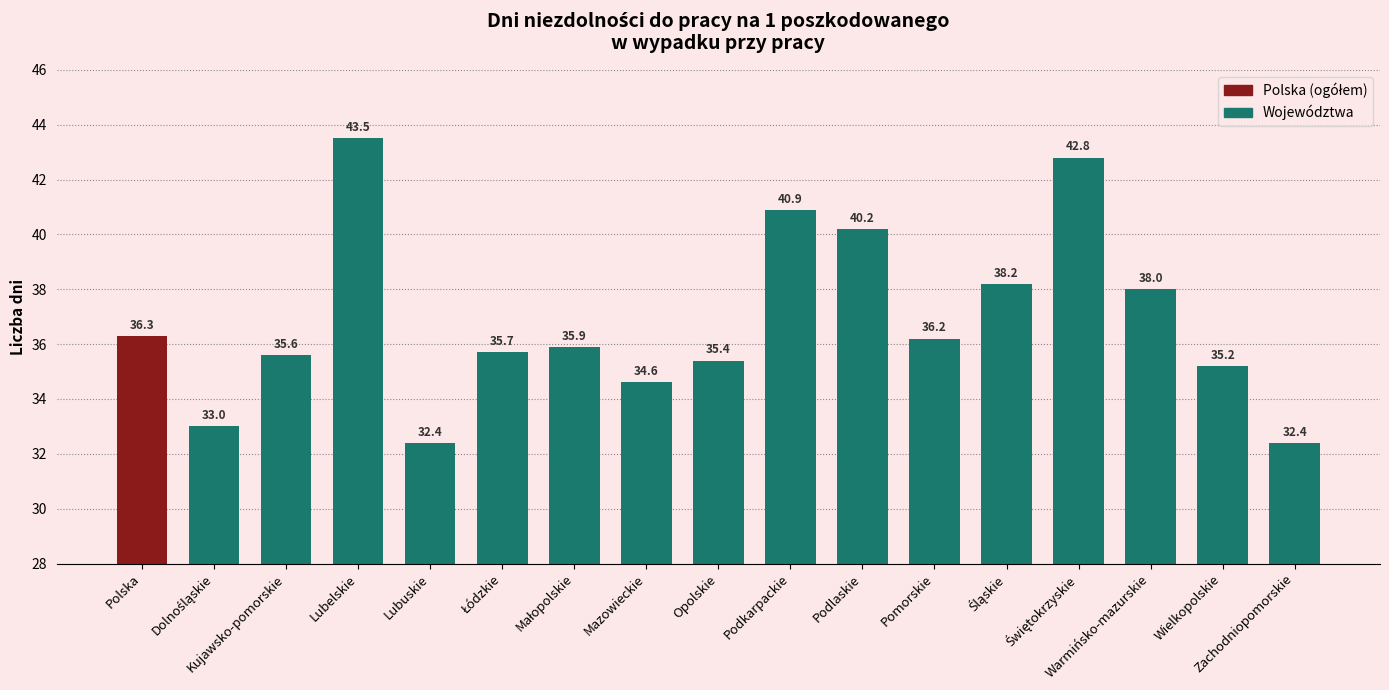

How many distinct data groups are displayed?

1